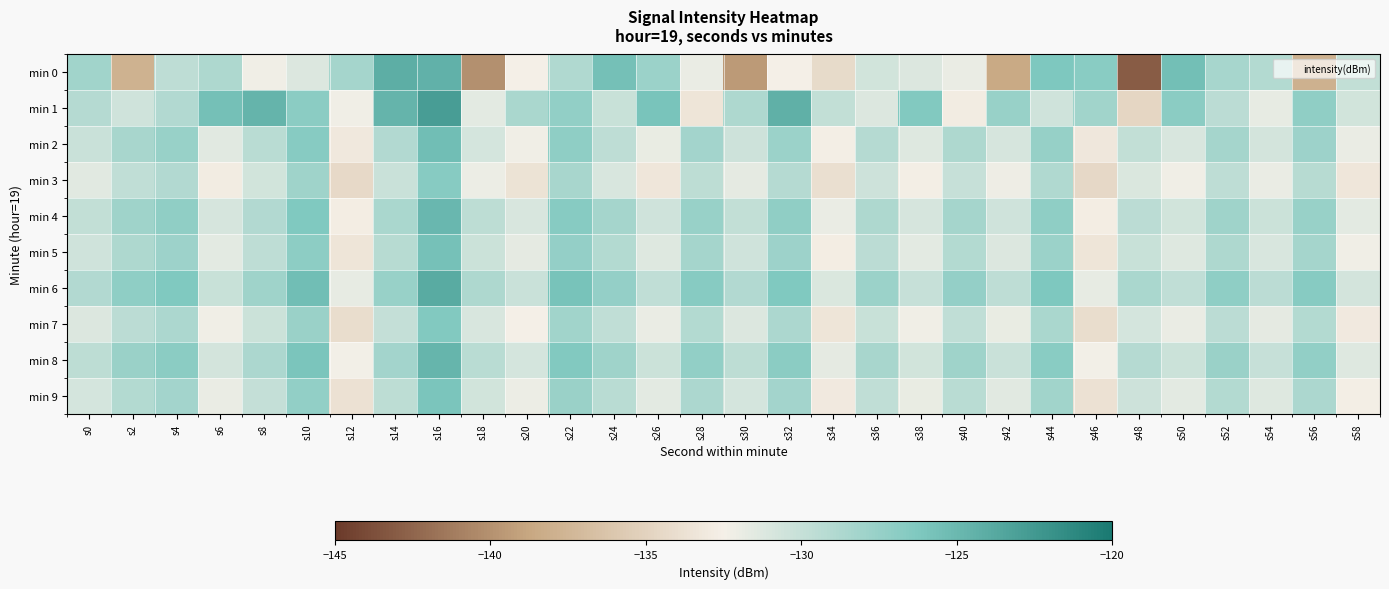

What is the minimum value shown in the chart?

-143.0